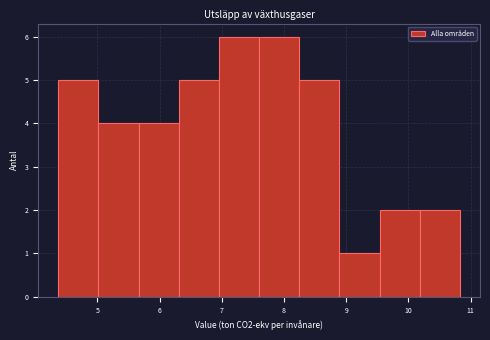

Reading left to right, transcribe this chart: for each bar, give the range it covers on the x-axis and its height. Neither the bar edges nor the heights are printed on the chart, so give them approximately, as read against the axes.

4.4 to 5.0: 5
5.0 to 5.7: 4
5.7 to 6.3: 4
6.3 to 7.0: 5
7.0 to 7.6: 6
7.6 to 8.2: 6
8.2 to 8.9: 5
8.9 to 9.5: 1
9.5 to 10.2: 2
10.2 to 10.8: 2